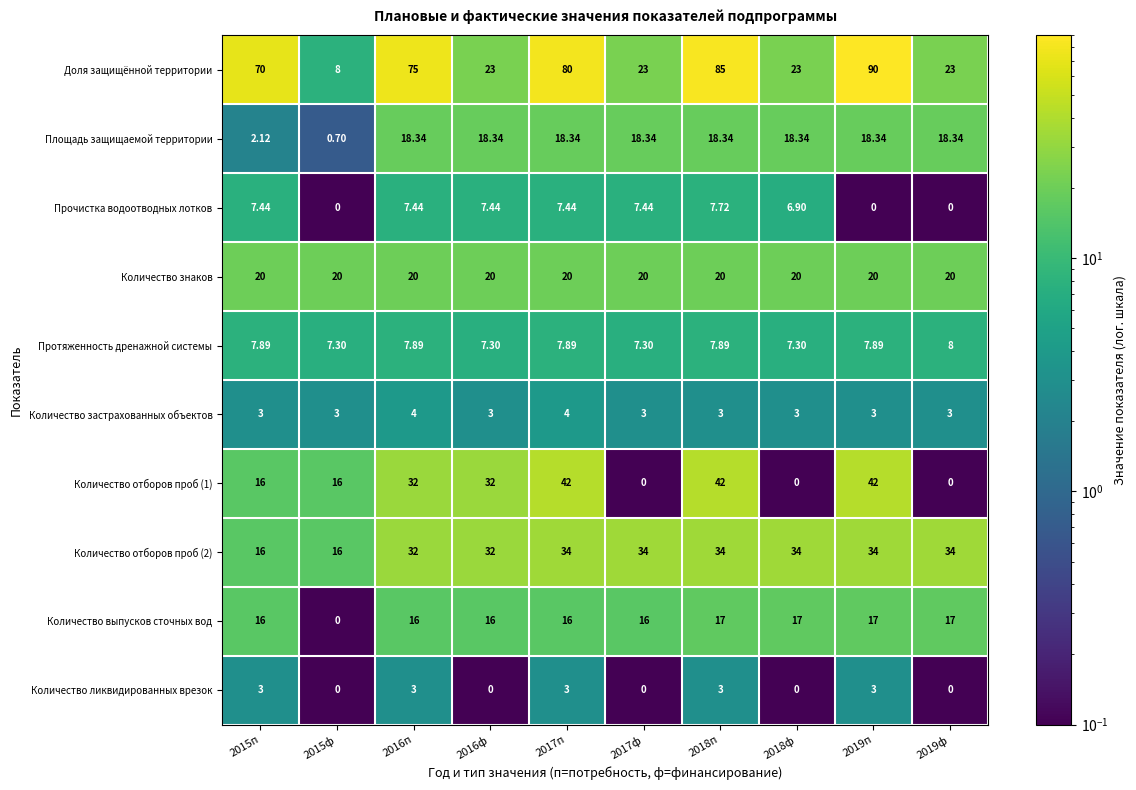

Which series has the largest range (max minus min)?

Доля защищённой территории